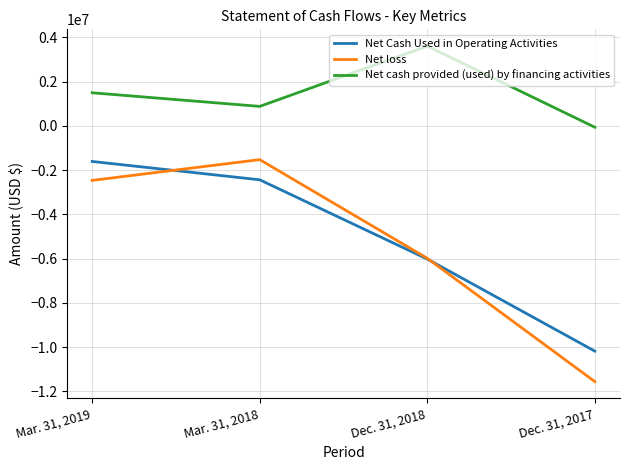

What is the total value across all series at Mar. 31, 2019?

-2568000